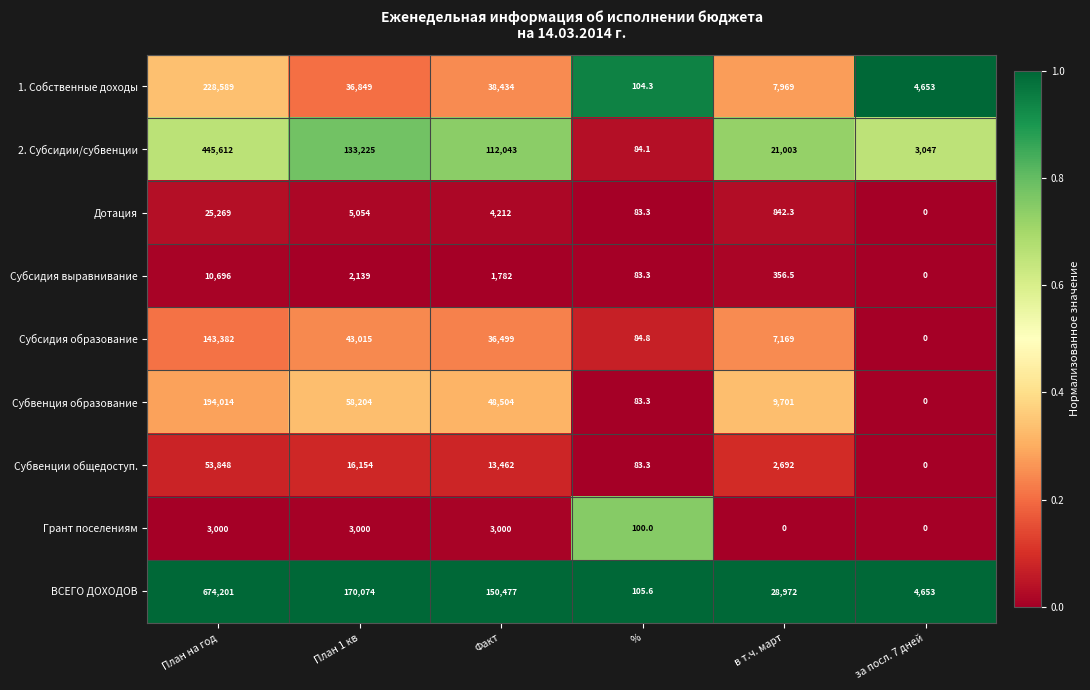

What is the difference between the Субсидия выравнивание values at План 1 кв and План на год?

8557.0